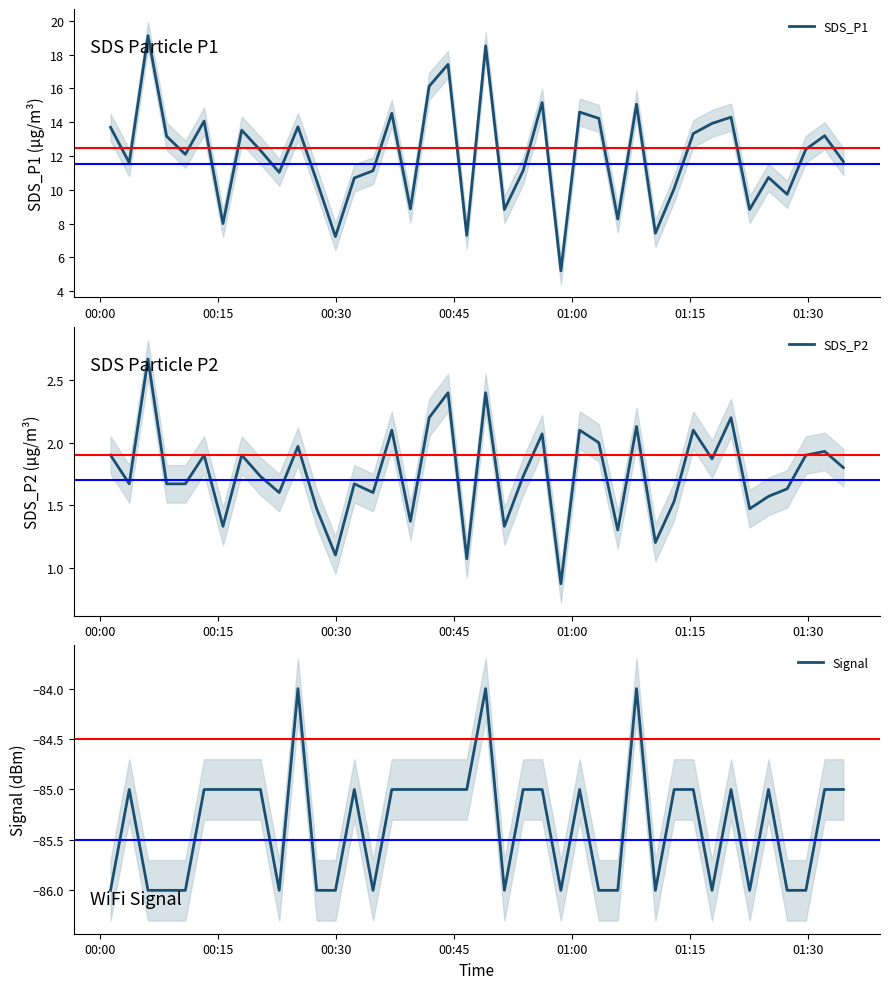

Which series has the largest total across all categories?

SDS_P1